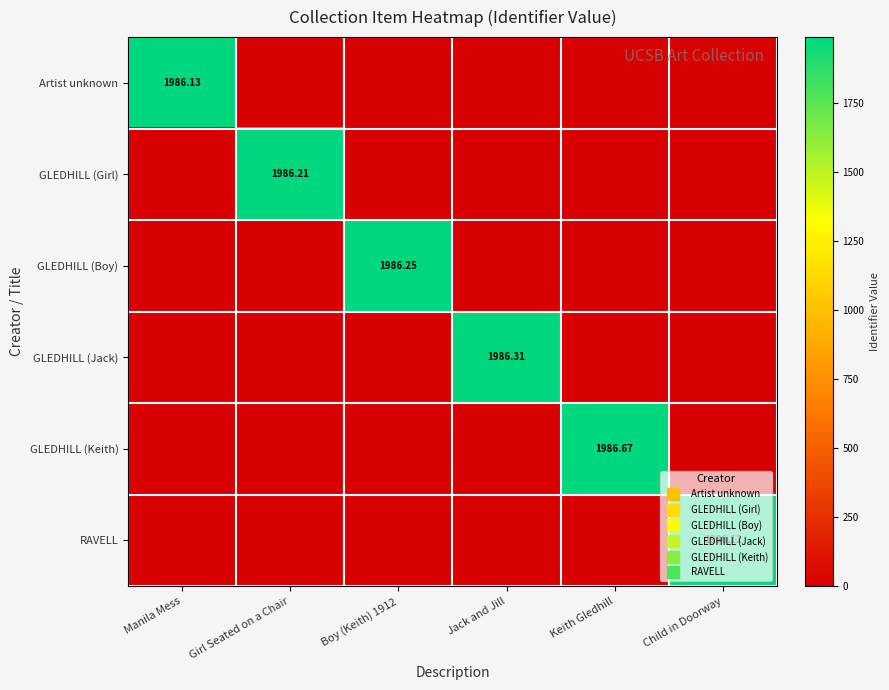

At which label does GLEDHILL (Jack) reach its minimum?

Manila Mess